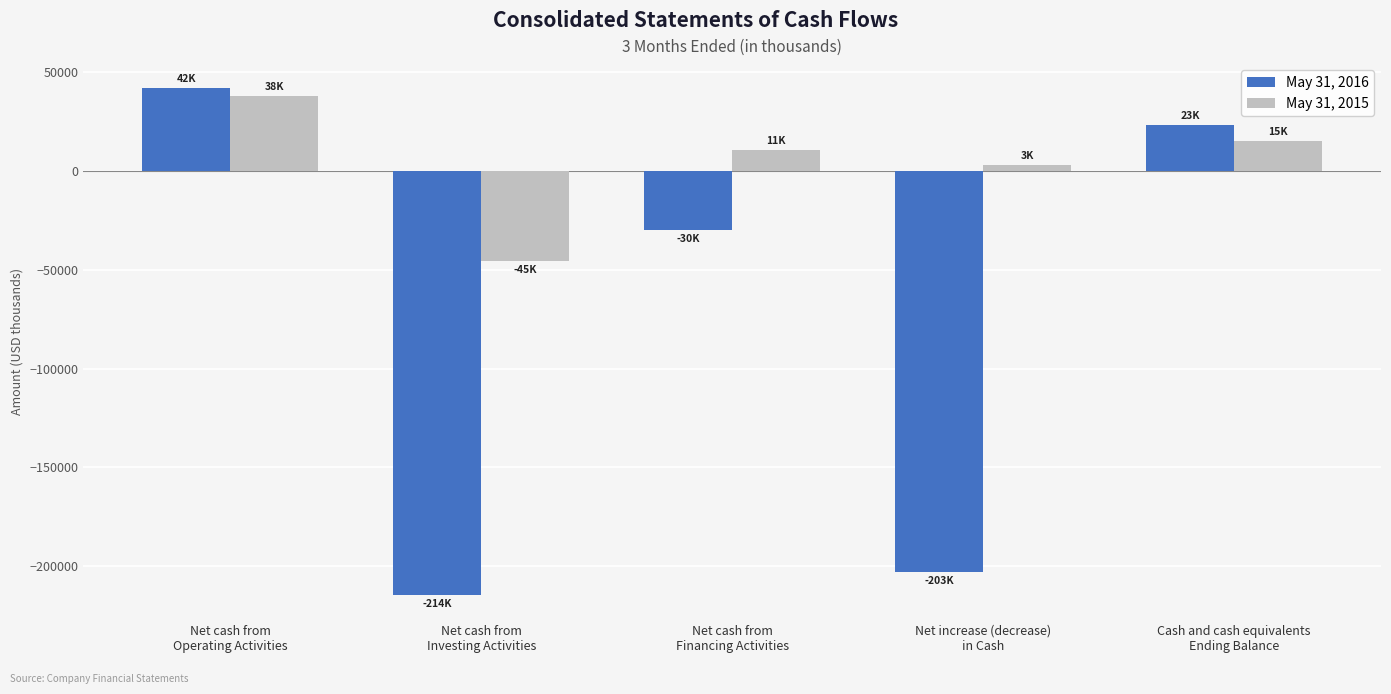

List the series in order of their overall mean, highest first.

May 31, 2015, May 31, 2016